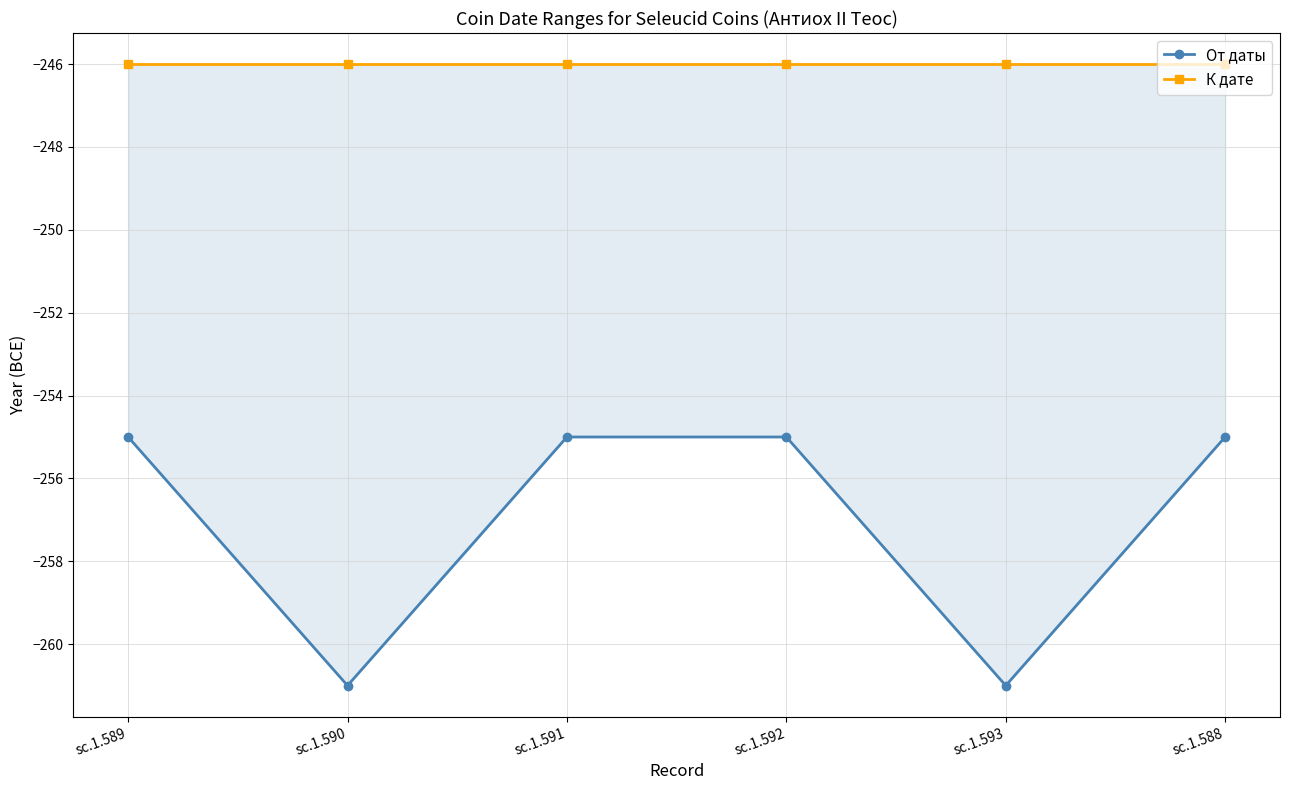

What is the sum of all К дате values?

-1476